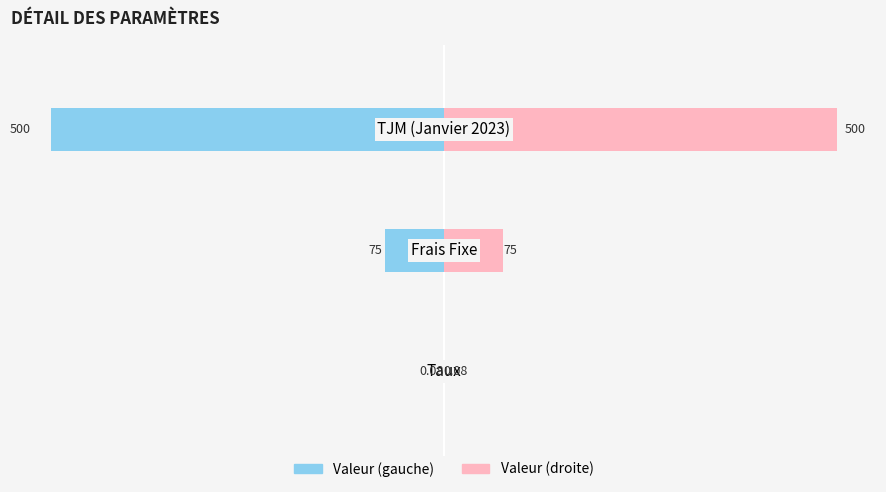

What is the sum of the Valeur (gauche) values at 2 and 1?

-575.0